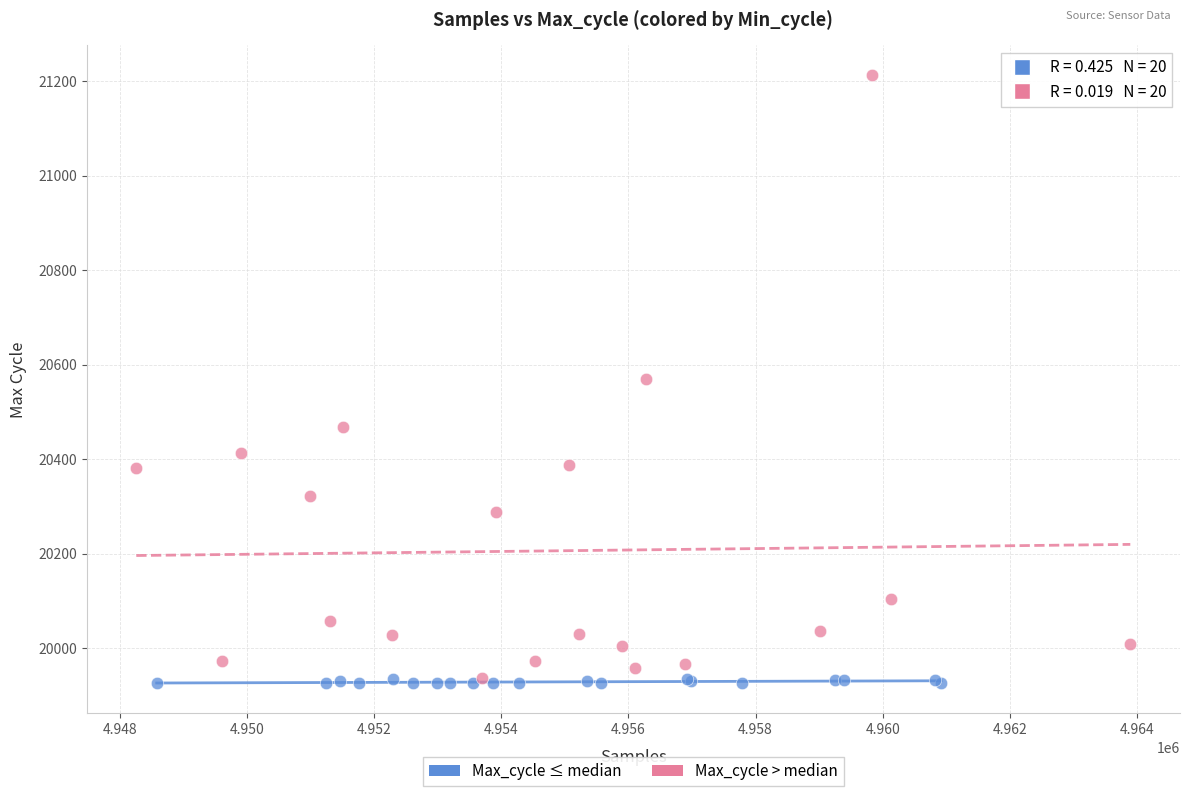

Which series has the widest spread of Y values?

Max_cycle > median